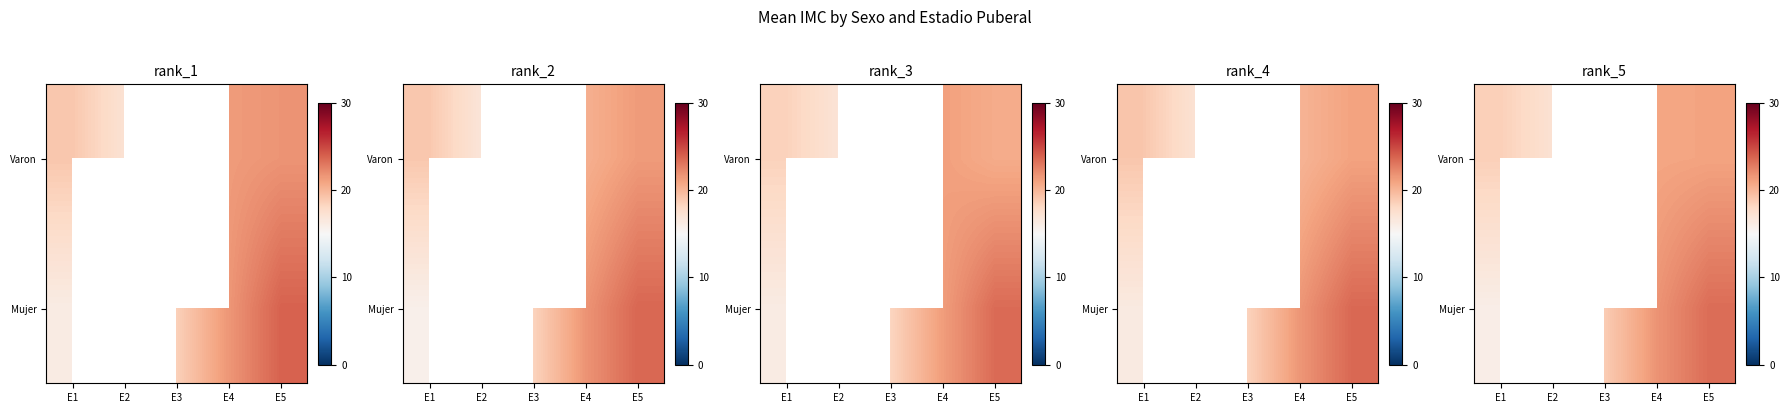

Which has a higher value, E2 or E5?

E5